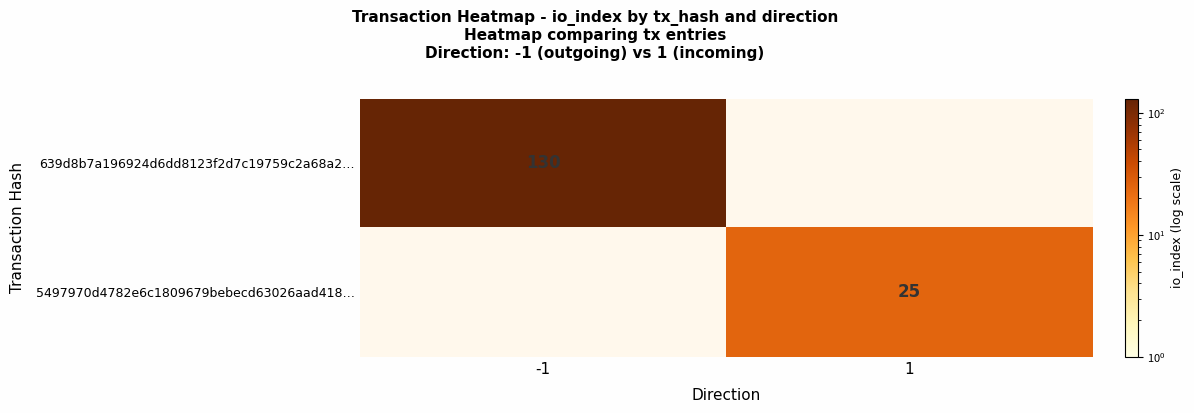

Is it true that 639d8b7a196924d6dd8123f2d7c19759c2a68a2… equals 130 at -1?

True